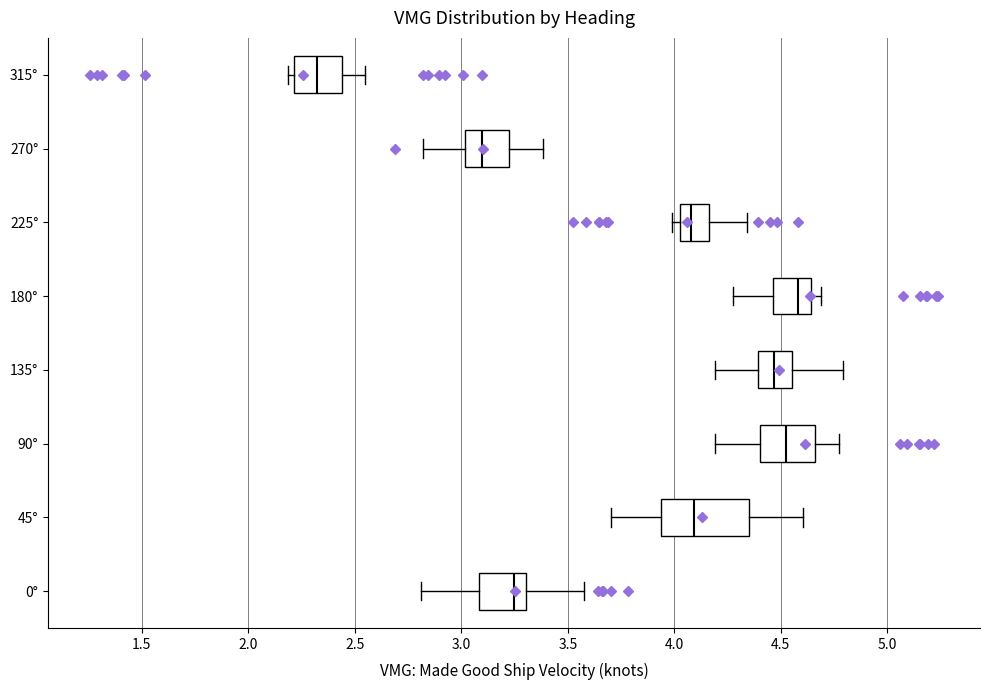

Where does the right whisker of the box for 90° end on the x-axis? The values are not printed on the chart, so give them approximately, as read against the axis.

4.75